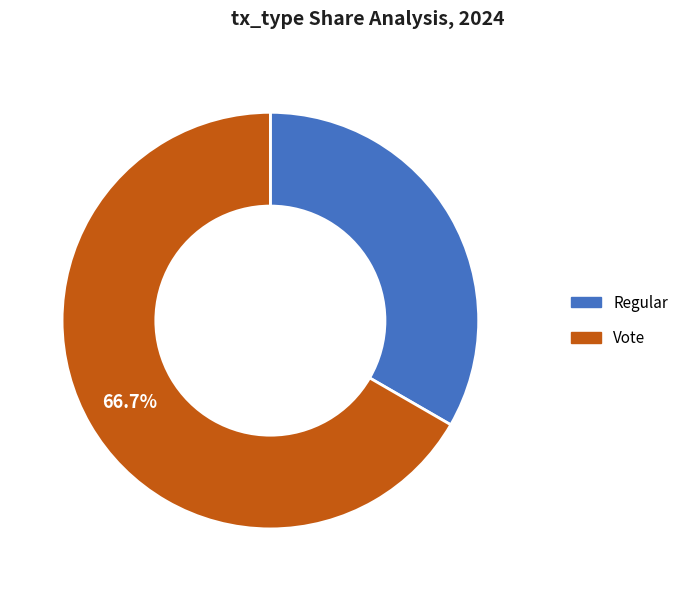

The Regular slice represents 26% of the pie. True or false?

False